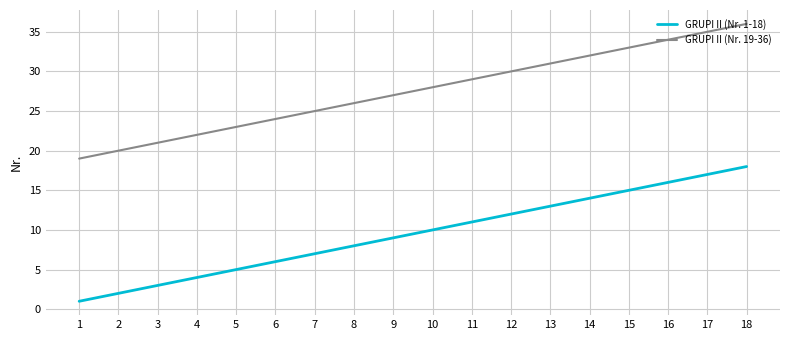

Rank the series by their maximum value, from lowest to highest.

GRUPI II (Nr. 1-18), GRUPI II (Nr. 19-36)